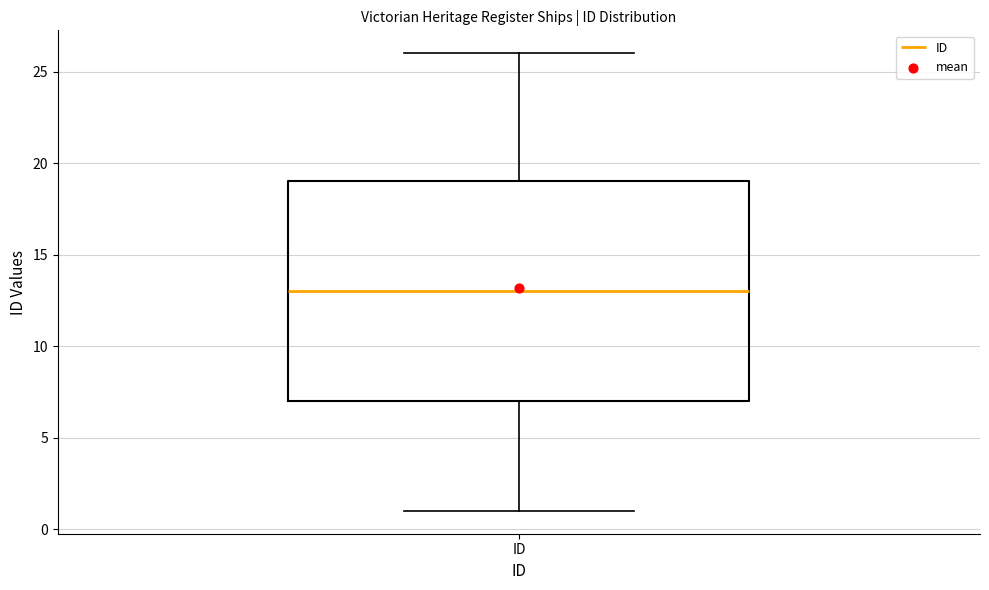

Read this box plot against the y-axis: the position of the median line, the range covered by the box, and the ends of both whiskers. The values are not printed on the chart, so give them approximately, as read against the axis.

median 13, box 7 to 19, whiskers 1 to 26